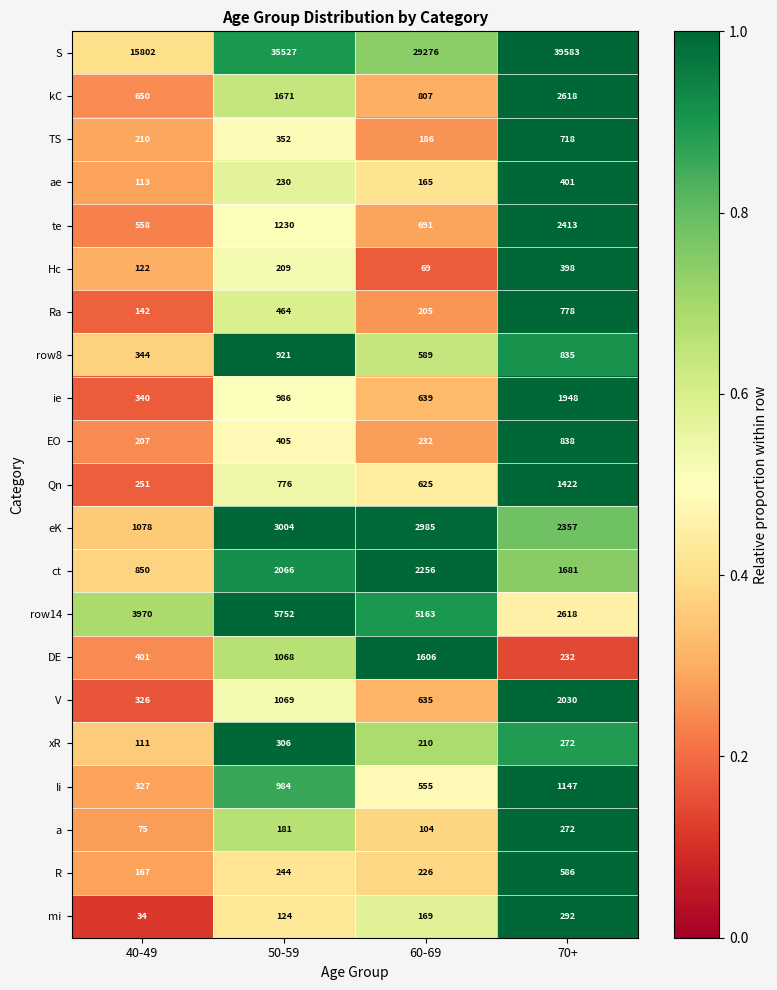

What is the difference between the maximum and second lowest values in the row14 series?

1782